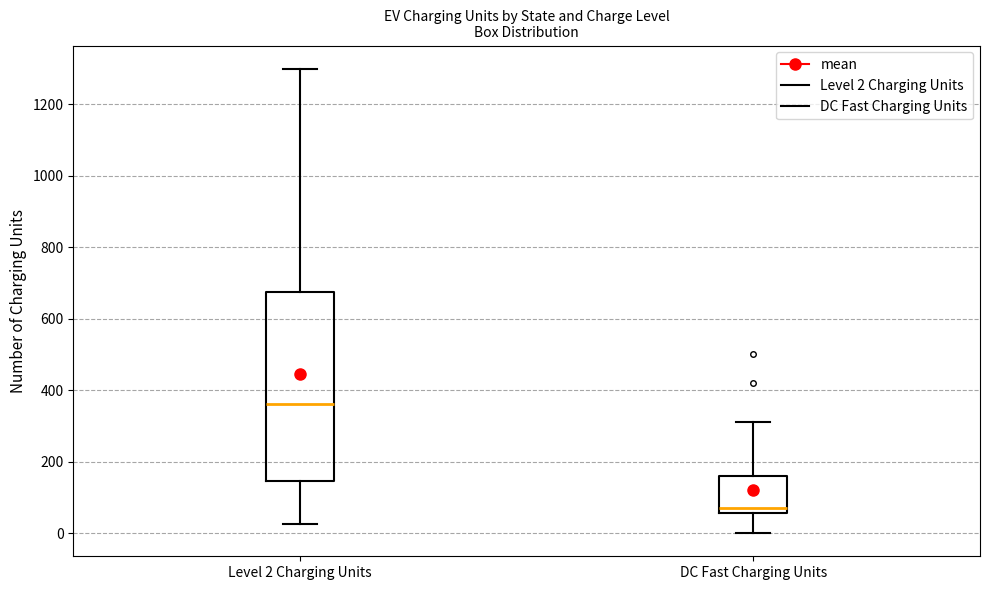

Which box is the tallest, from its lower edge to its upper edge?

Level 2 Charging Units